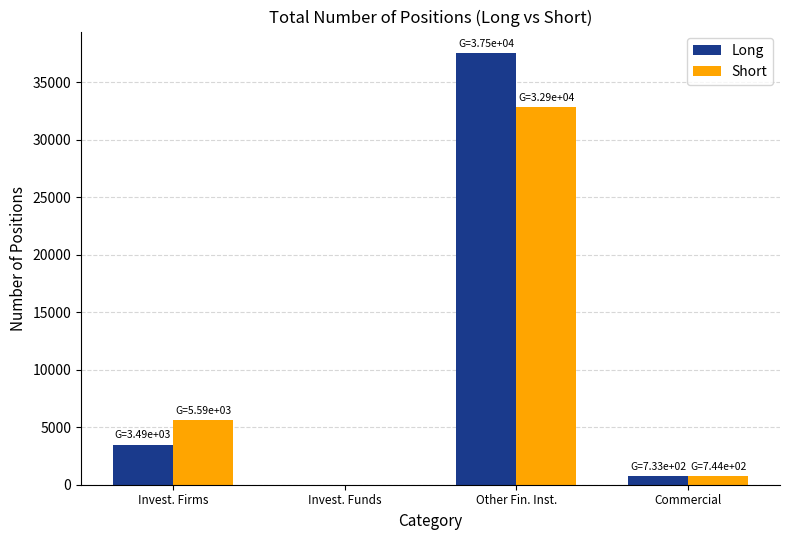

At which label does Short reach its peak?

Other Fin. Inst.